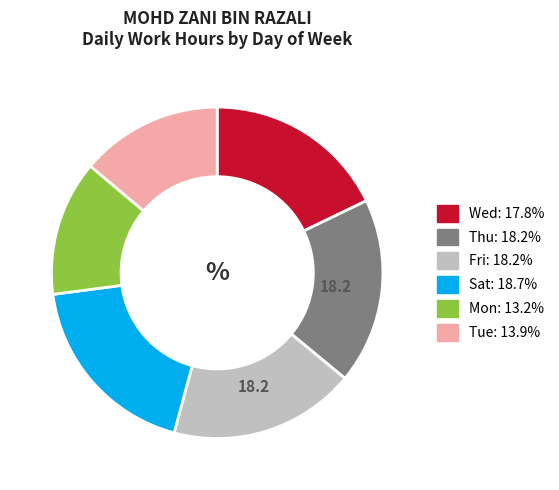

Does any single category account for the majority?

No